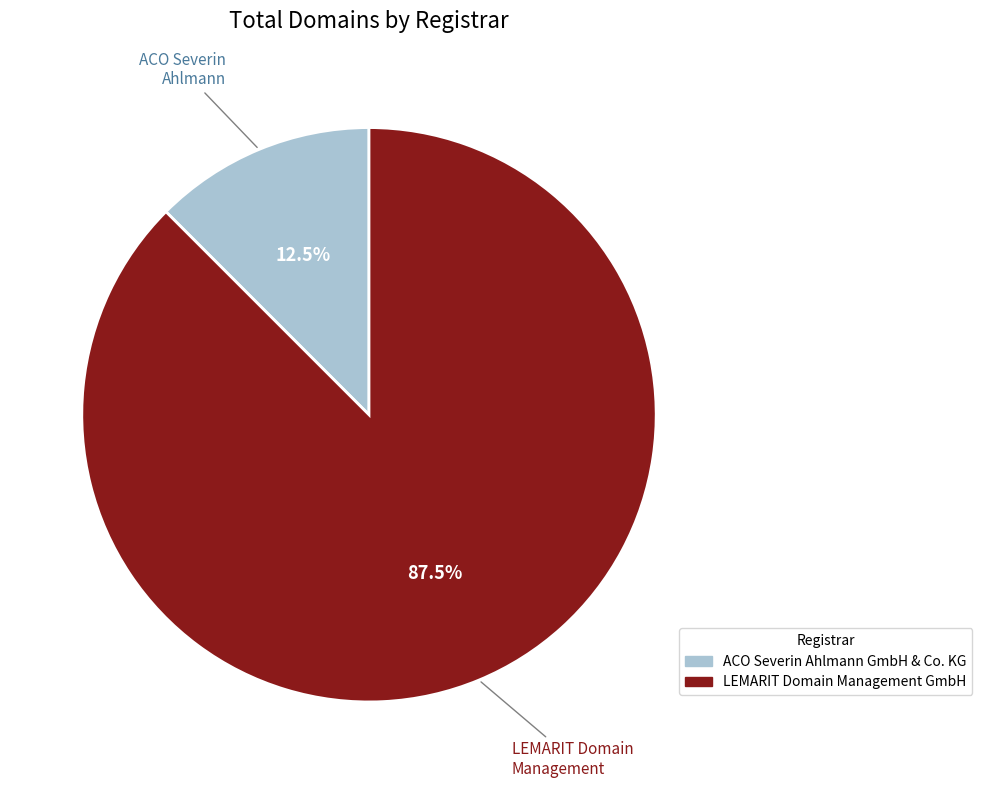

Is there a majority slice in this chart?

Yes